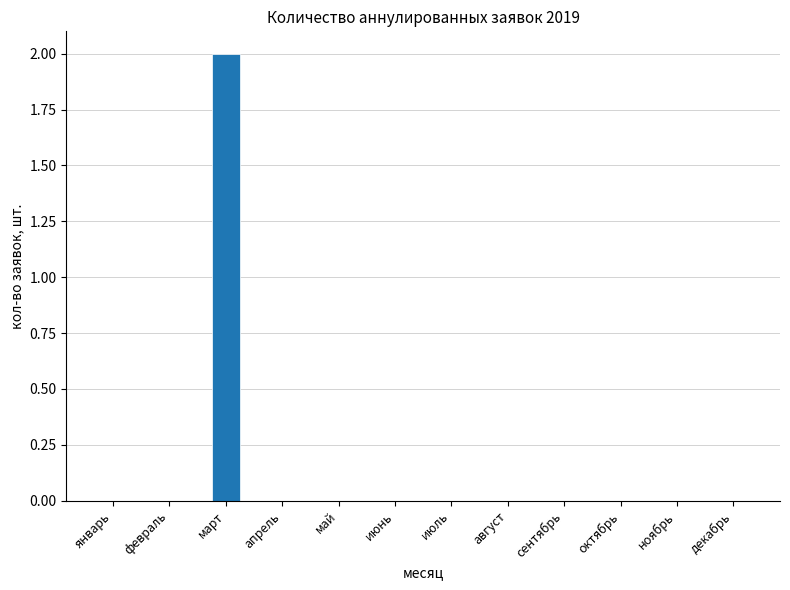

Which has a higher value, март or май?

март